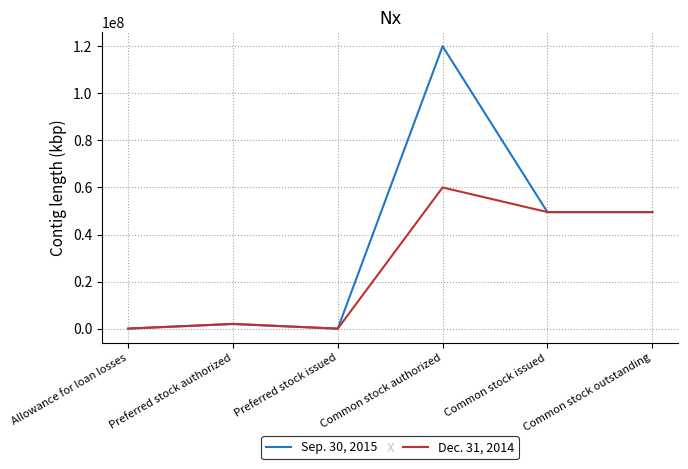

Rank the series by their maximum value, from highest to lowest.

Sep. 30, 2015, Dec. 31, 2014